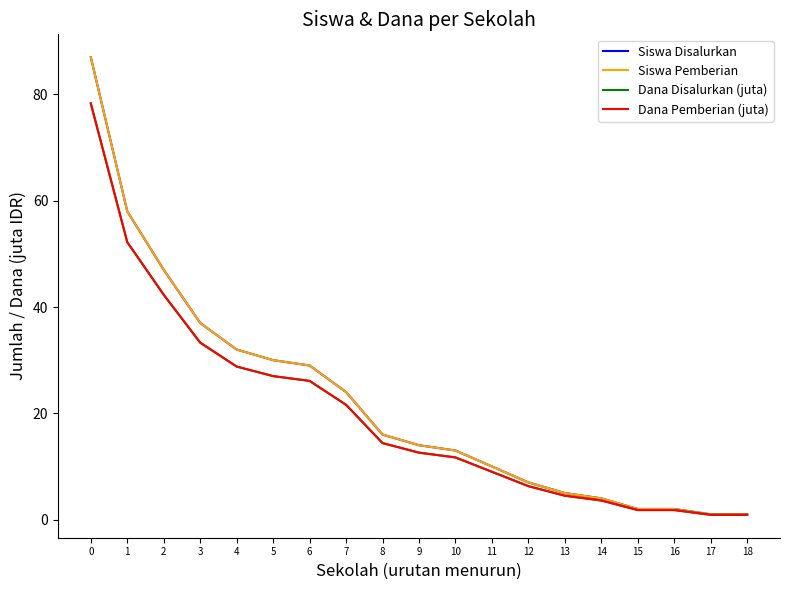

Reading left to right, transcribe all the data shown in this chart.

Siswa Disalurkan: 0=87.0	1=58.0	2=47.0	3=37.0	4=32.0	5=30.0	6=29.0	7=24.0	8=16.0	9=14.0	10=13.0	11=10.0	12=7.0	13=5.0	14=4.0	15=2.0	16=2.0	17=1.0	18=1.0
Siswa Pemberian: 0=87.0	1=58.0	2=47.0	3=37.0	4=32.0	5=30.0	6=29.0	7=24.0	8=16.0	9=14.0	10=13.0	11=10.0	12=7.0	13=5.0	14=4.0	15=2.0	16=2.0	17=1.0	18=1.0
Dana Disalurkan (juta): 0=78.3	1=52.2	2=42.3	3=33.3	4=28.8	5=27.0	6=26.1	7=21.6	8=14.4	9=12.6	10=11.7	11=9.0	12=6.3	13=4.5	14=3.6	15=1.8	16=1.8	17=0.9	18=0.9
Dana Pemberian (juta): 0=78.3	1=52.2	2=42.3	3=33.3	4=28.8	5=27.0	6=26.1	7=21.6	8=14.4	9=12.6	10=11.7	11=9.0	12=6.3	13=4.5	14=3.6	15=1.8	16=1.8	17=0.9	18=0.9